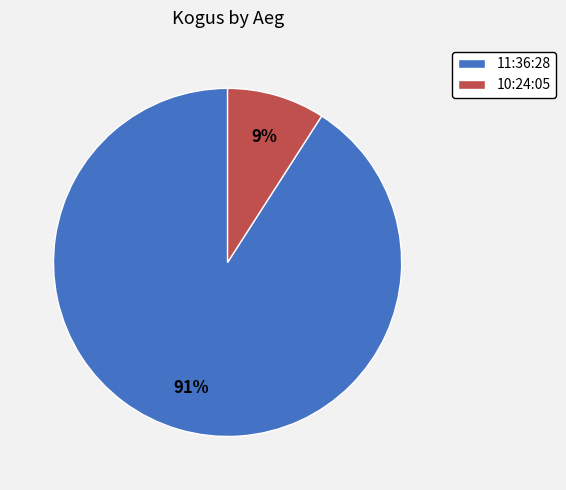

Which has a higher value, 11:36:28 or 10:24:05?

11:36:28